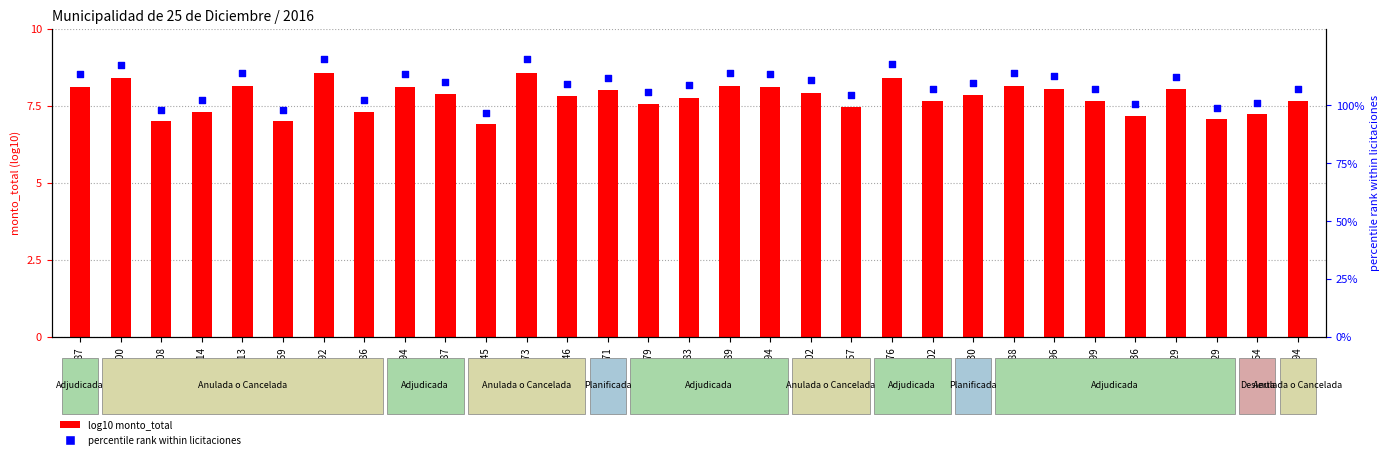

Which series contains the highest Y value?

log10 monto_total